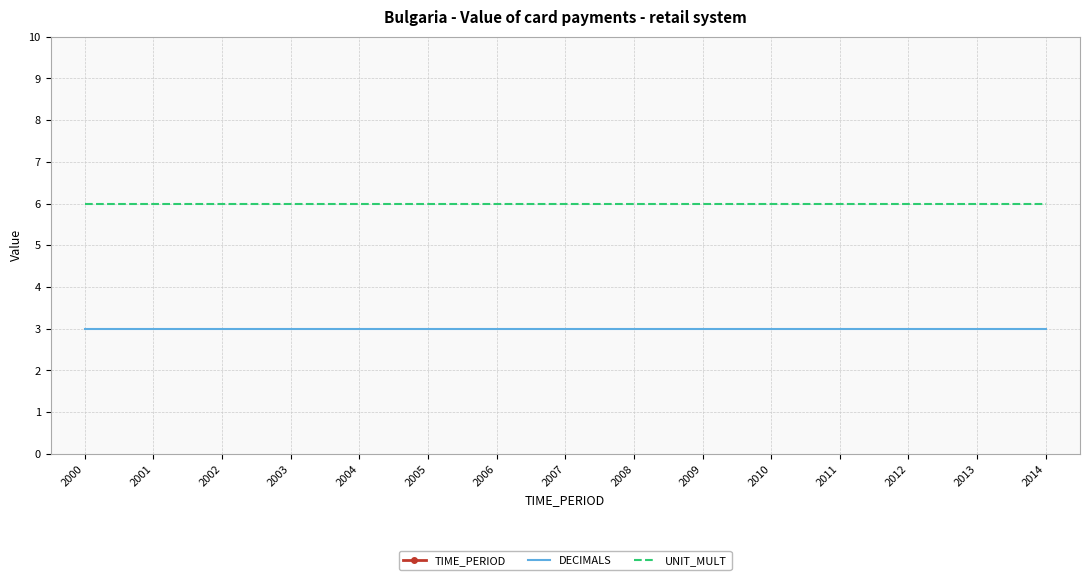

How many data points in TIME_PERIOD are above 2007?

7